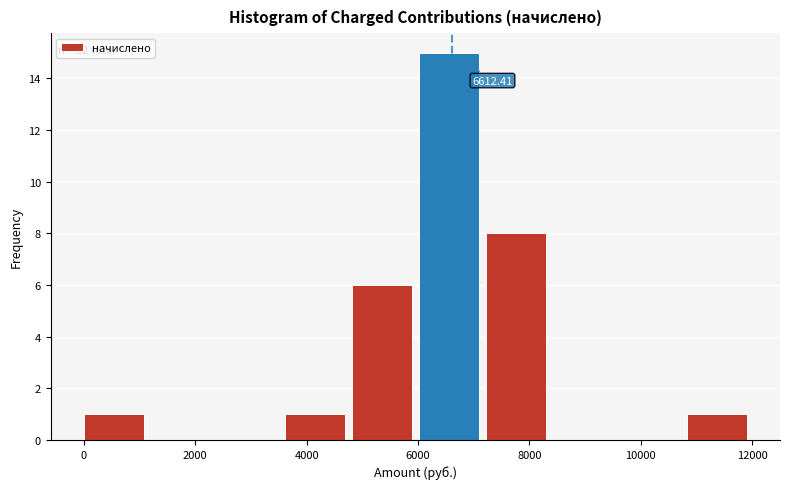

Which range on the x-axis has the tallest bar?

6000 to 7200